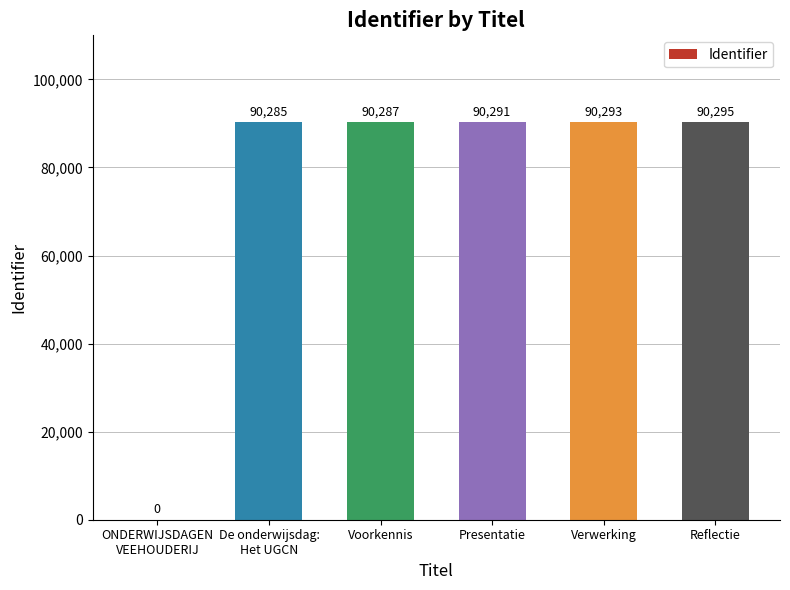

What is the sum of the values at ONDERWIJSDAGEN
VEEHOUDERIJ and Presentatie?

90291